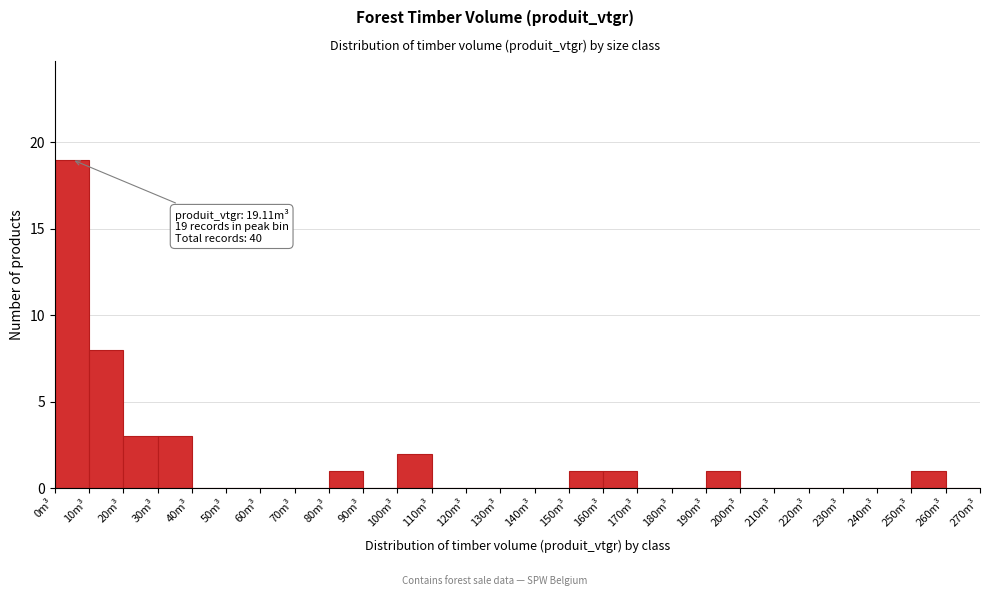

Over which range of the x-axis is the bar tallest?

0 to 10